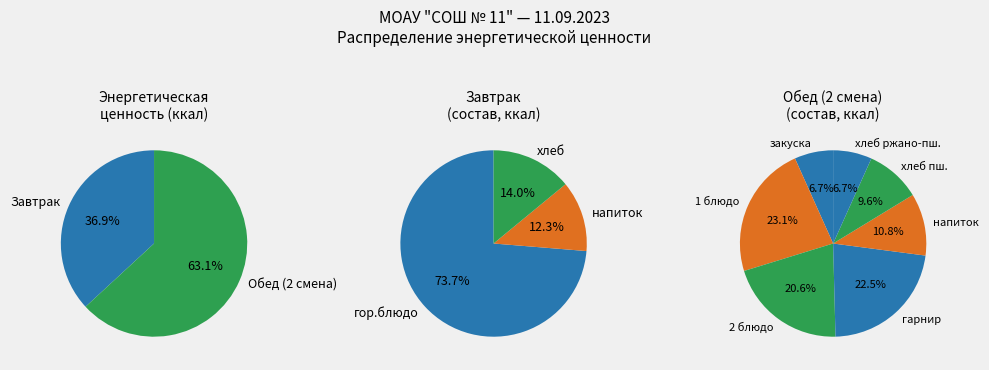

What percentage is the Завтрак slice, to the nearest percent?

37%